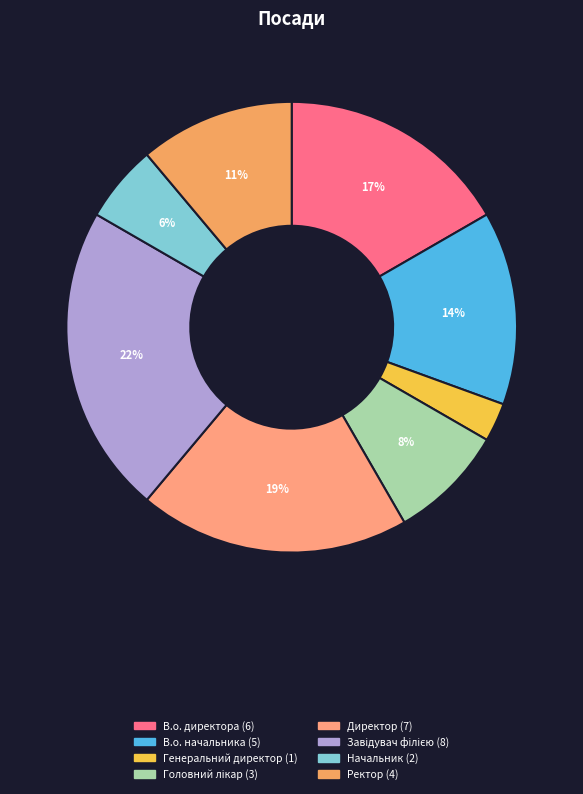

To the nearest percent, what percentage of the pie is Генеральний директор?

3%